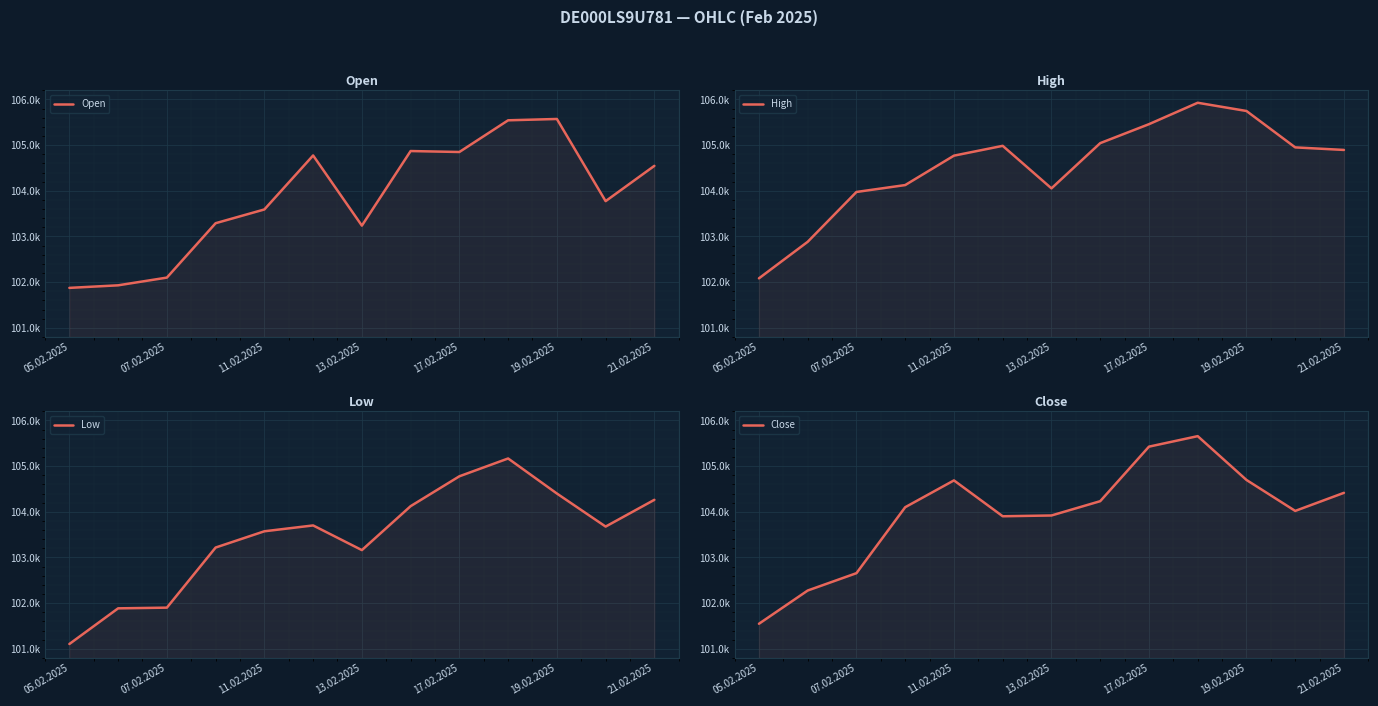

What is the maximum value shown in the chart?

105927